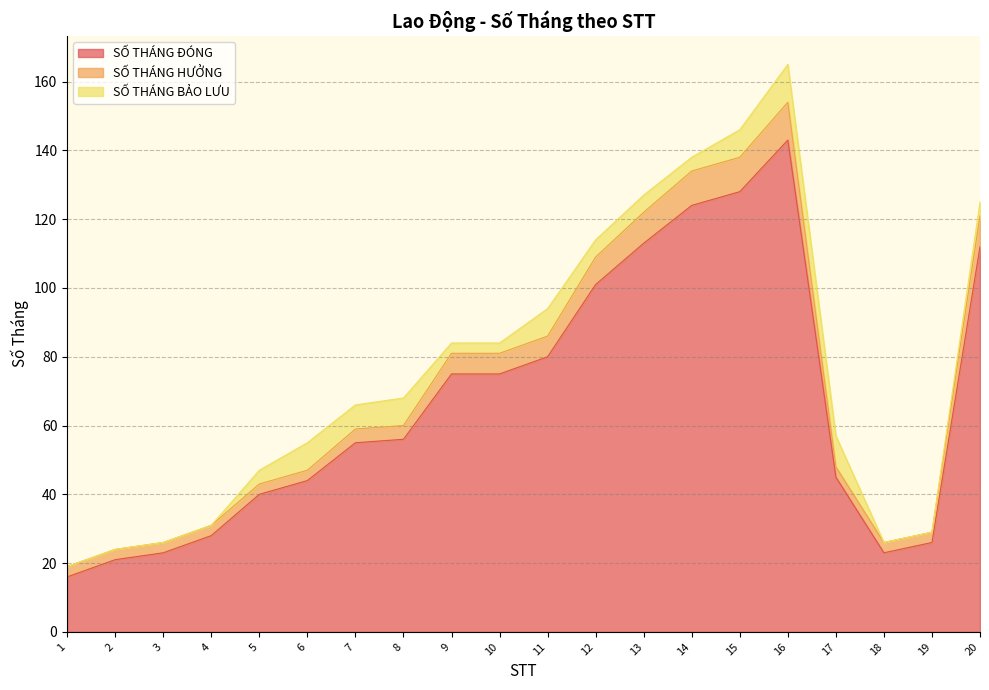

At which category is the sum across all series the highest?

16